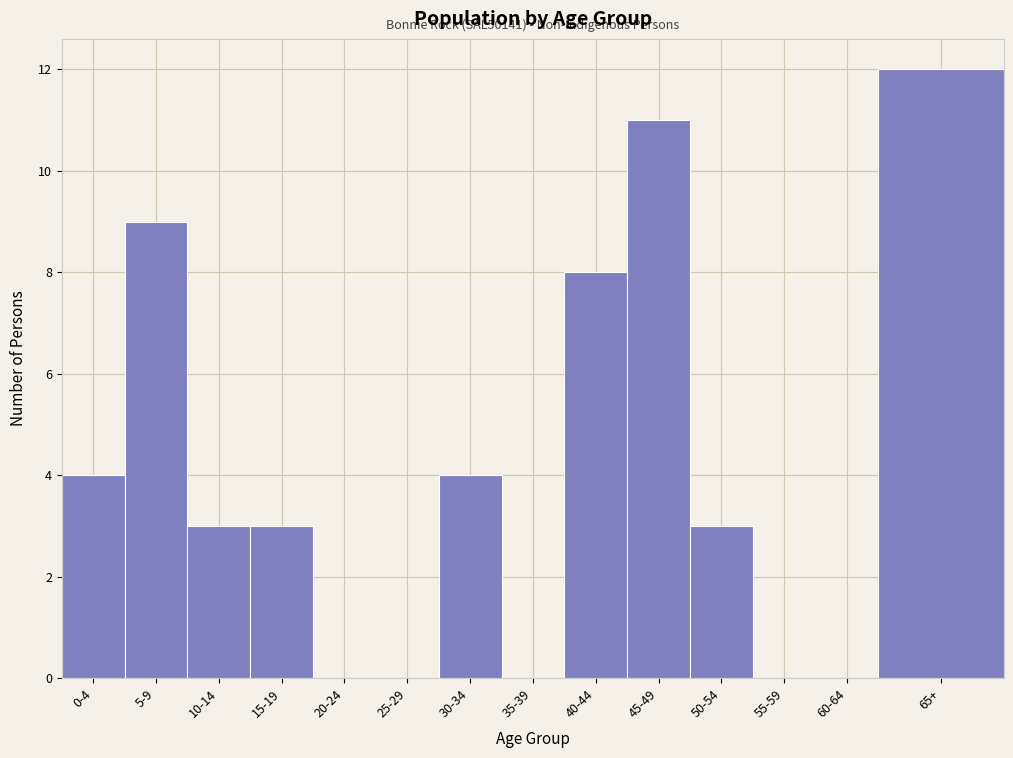

Reading right to left, what are all the values shown in this chart?

65+=12	60-64=0	55-59=0	50-54=3	45-49=11	40-44=8	35-39=0	30-34=4	25-29=0	20-24=0	15-19=3	10-14=3	5-9=9	0-4=4